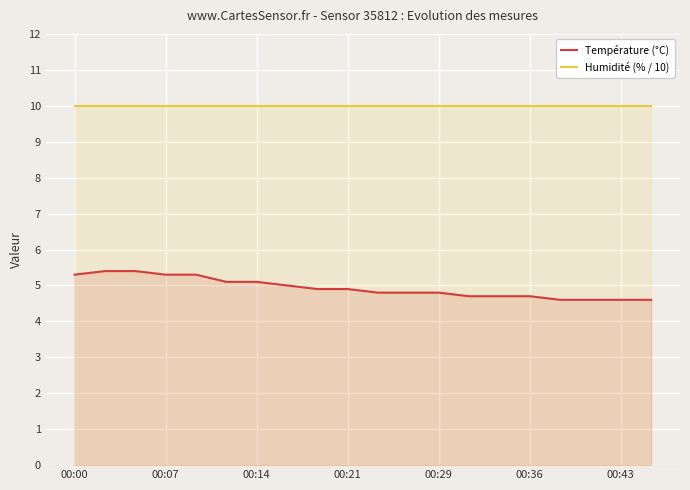

Which series has the largest range (max minus min)?

Température (°C)